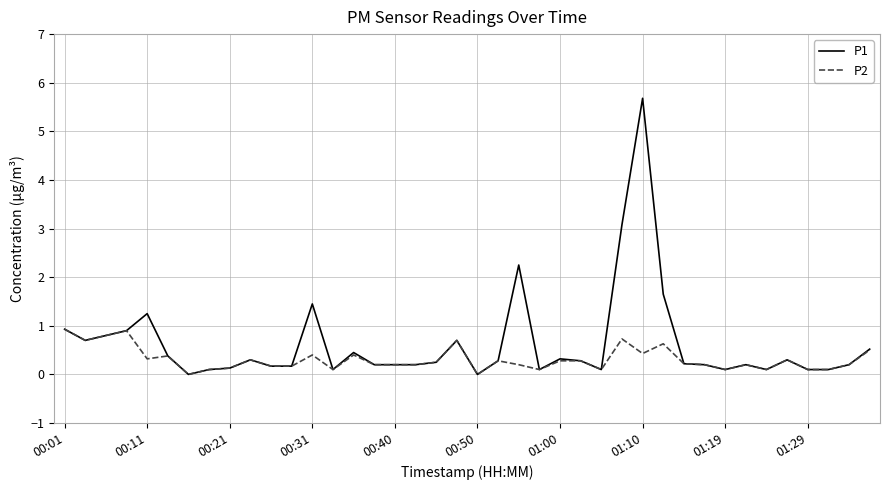

What is the maximum value shown in the chart?

5.7